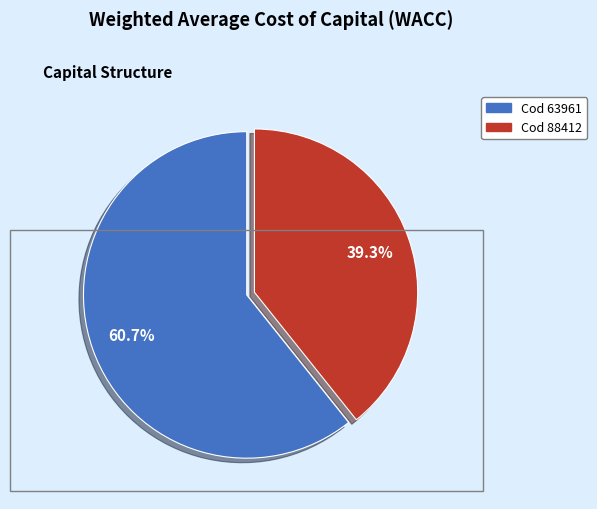

Is there any slice that represents more than half of the pie?

Yes